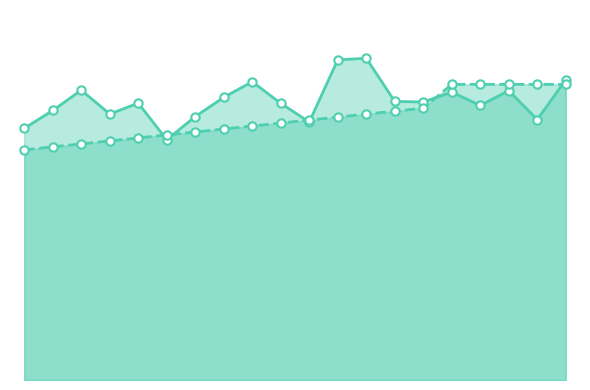

How many lines are shown in the chart?

2